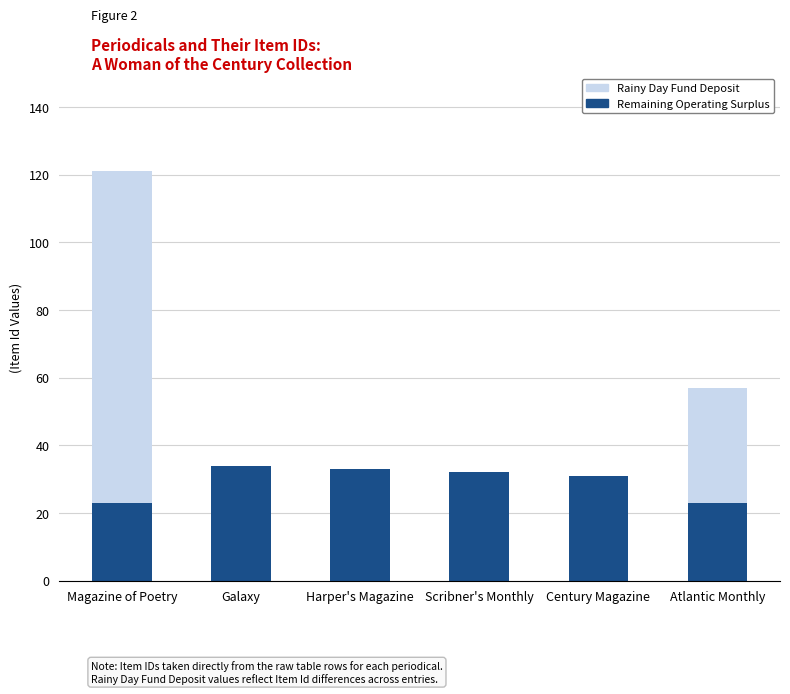

Are the bars grouped side by side (vs. stacked)?

No